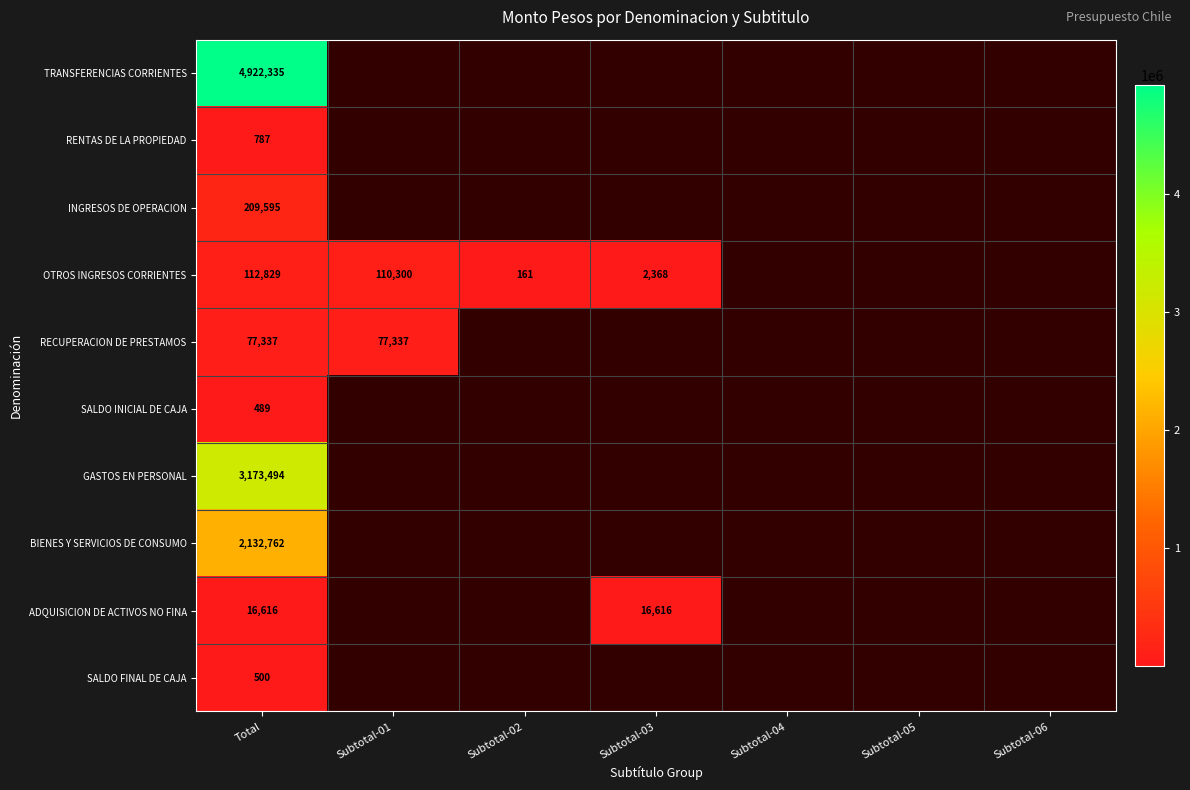

What is the spread (max minus min) of values at Total?

4921846